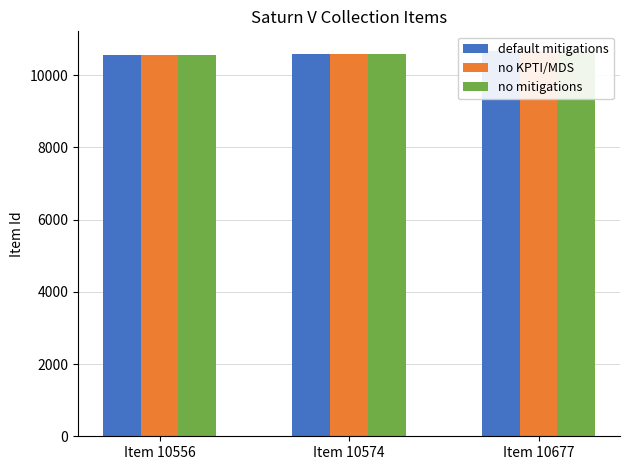

Which series has the widest spread of values?

default mitigations